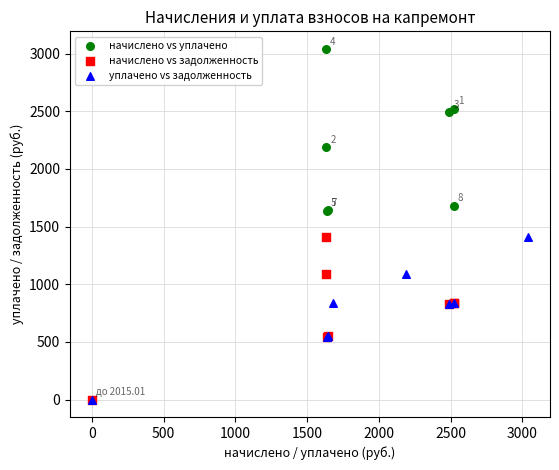

Which series contains the highest Y value?

начислено vs уплачено